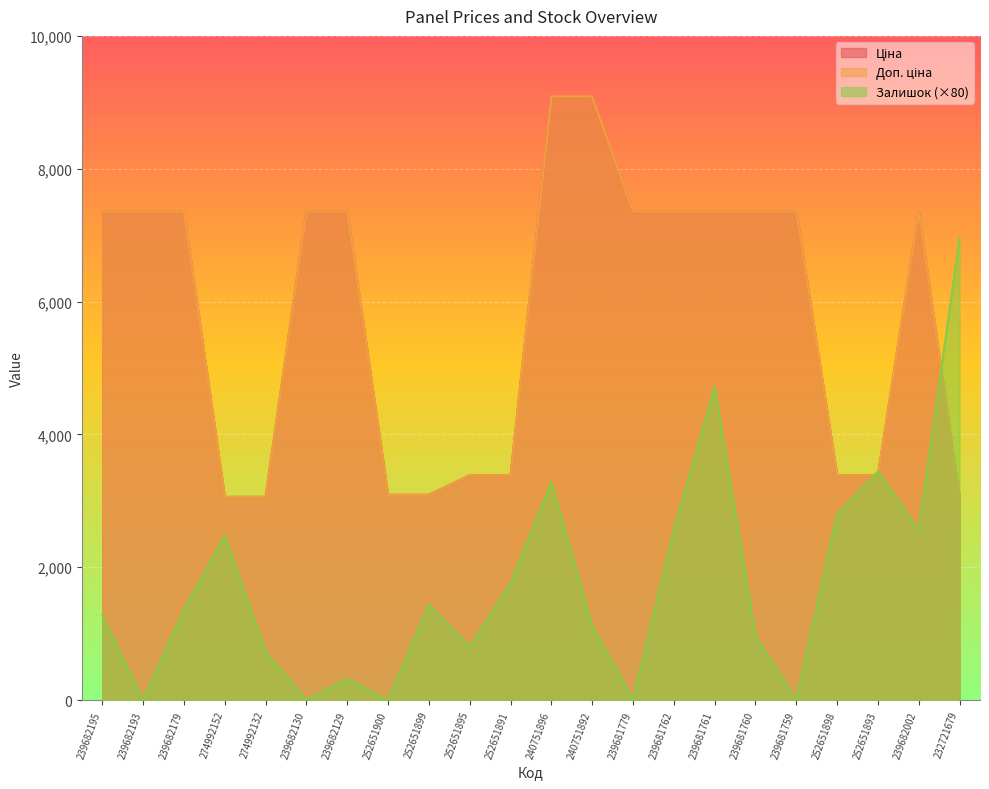

Does the chart display data point markers on the line(s)?

No